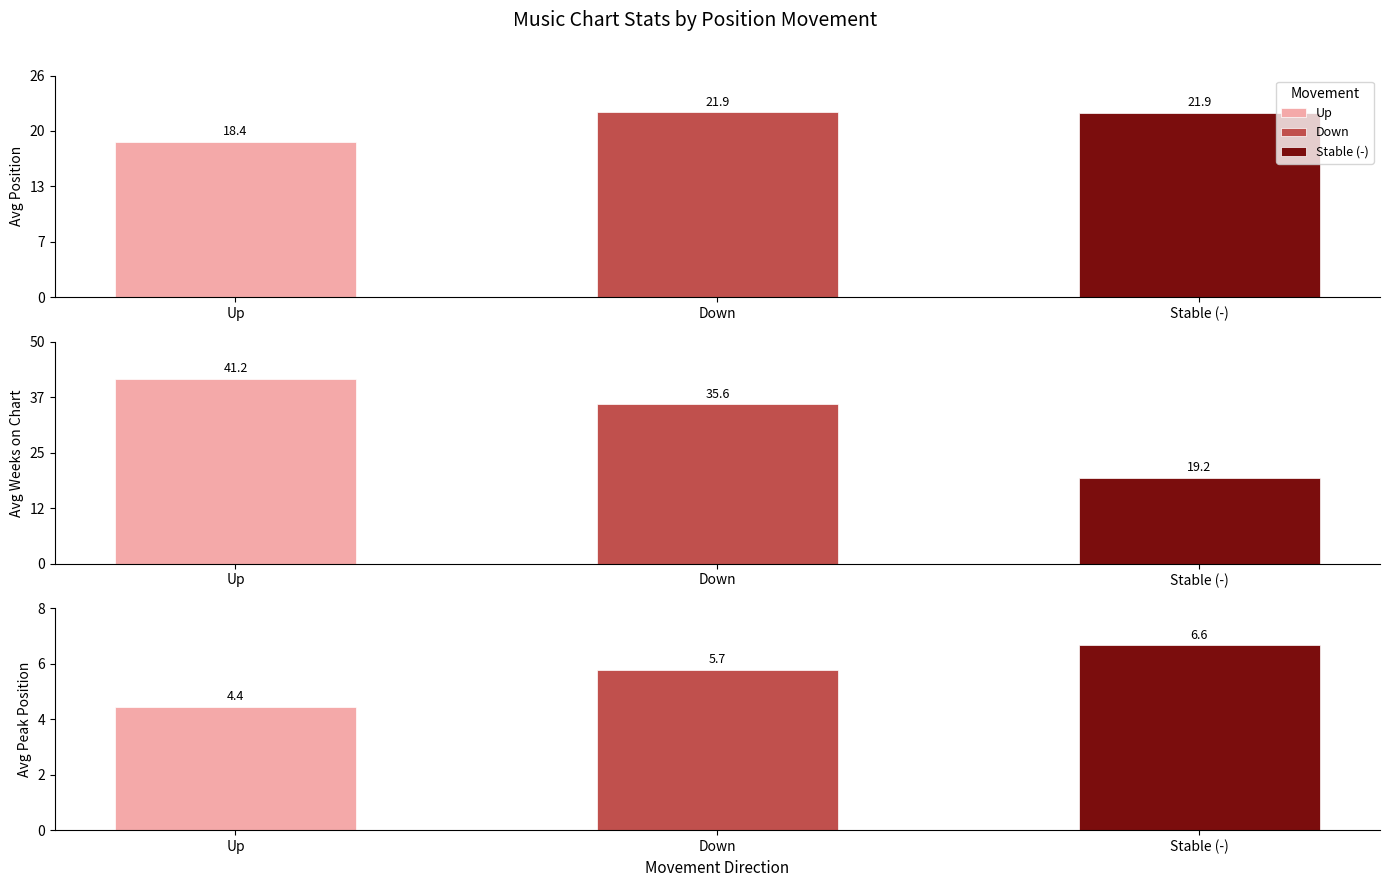

Does the chart contain any negative values?

No